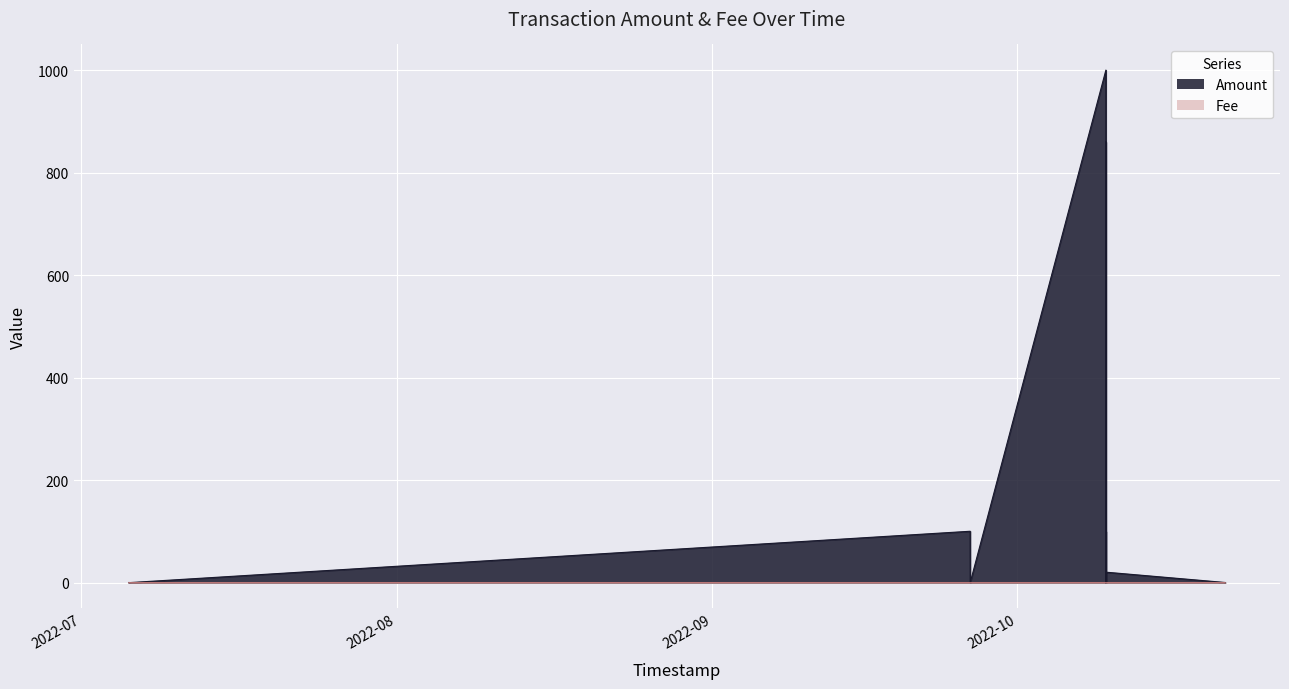

List the series in order of their overall mean, highest first.

Amount, Fee